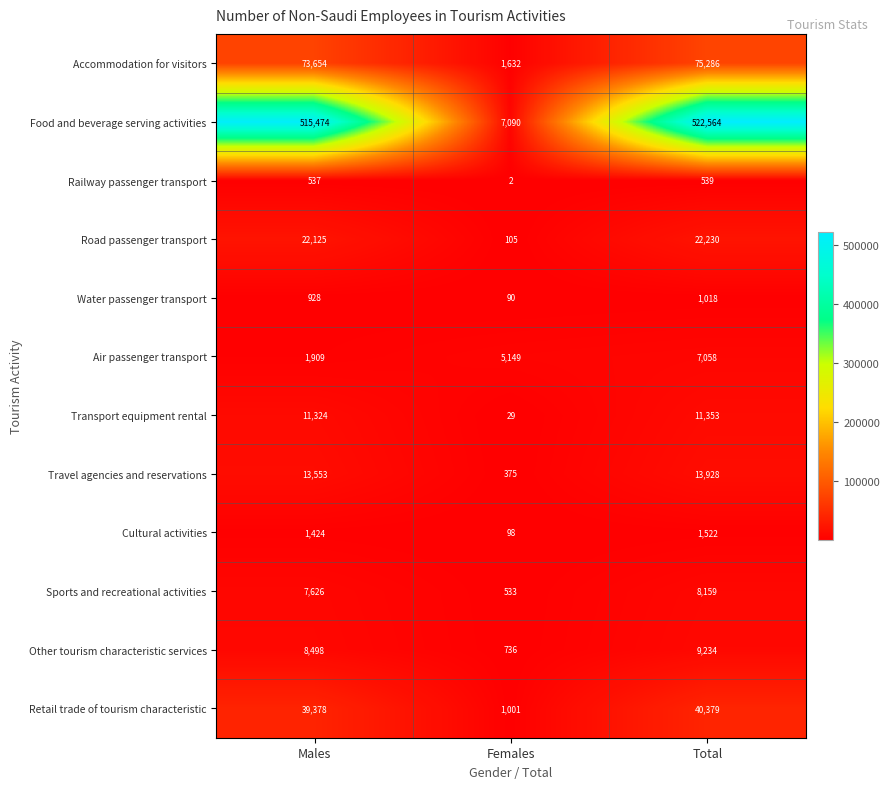

Rank the series by their maximum value, from highest to lowest.

Food and beverage serving activities, Accommodation for visitors, Retail trade of tourism characteristic, Road passenger transport, Travel agencies and reservations, Transport equipment rental, Other tourism characteristic services, Sports and recreational activities, Air passenger transport, Cultural activities, Water passenger transport, Railway passenger transport